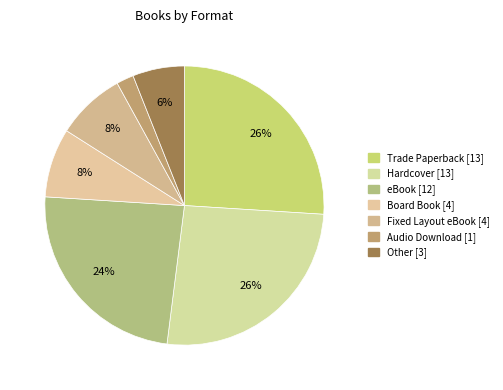

Which slice is the smallest?

Audio Download